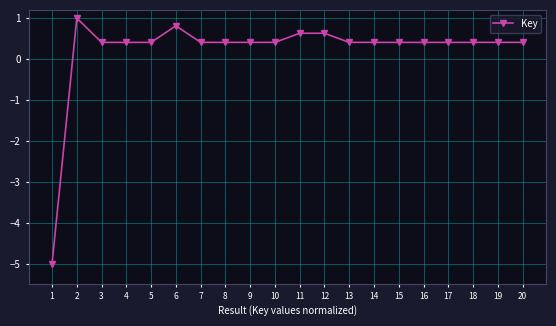

Does the chart have visible grid lines?

Yes